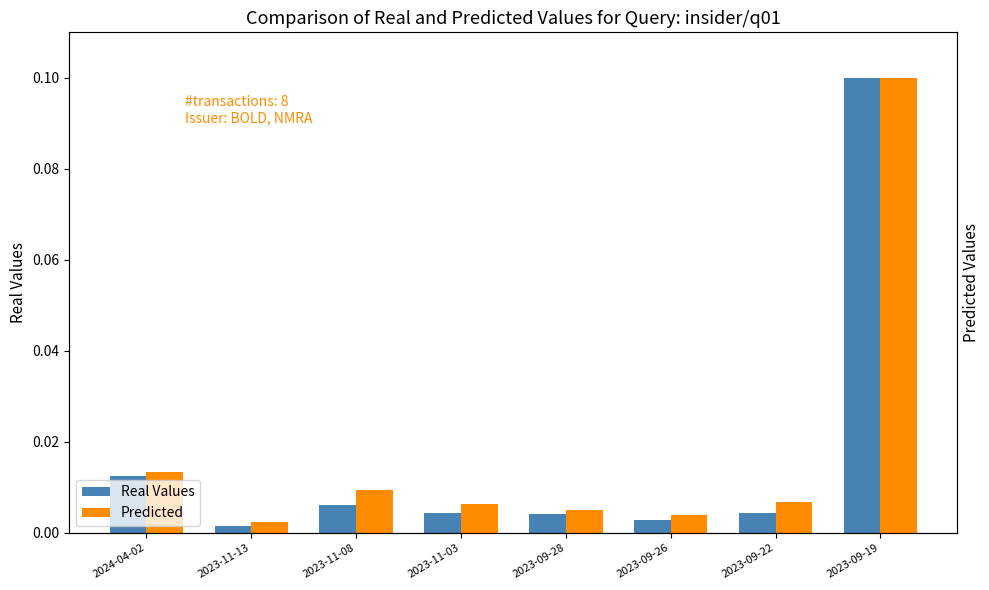

Which category has the lowest value across all series?

2023-11-13